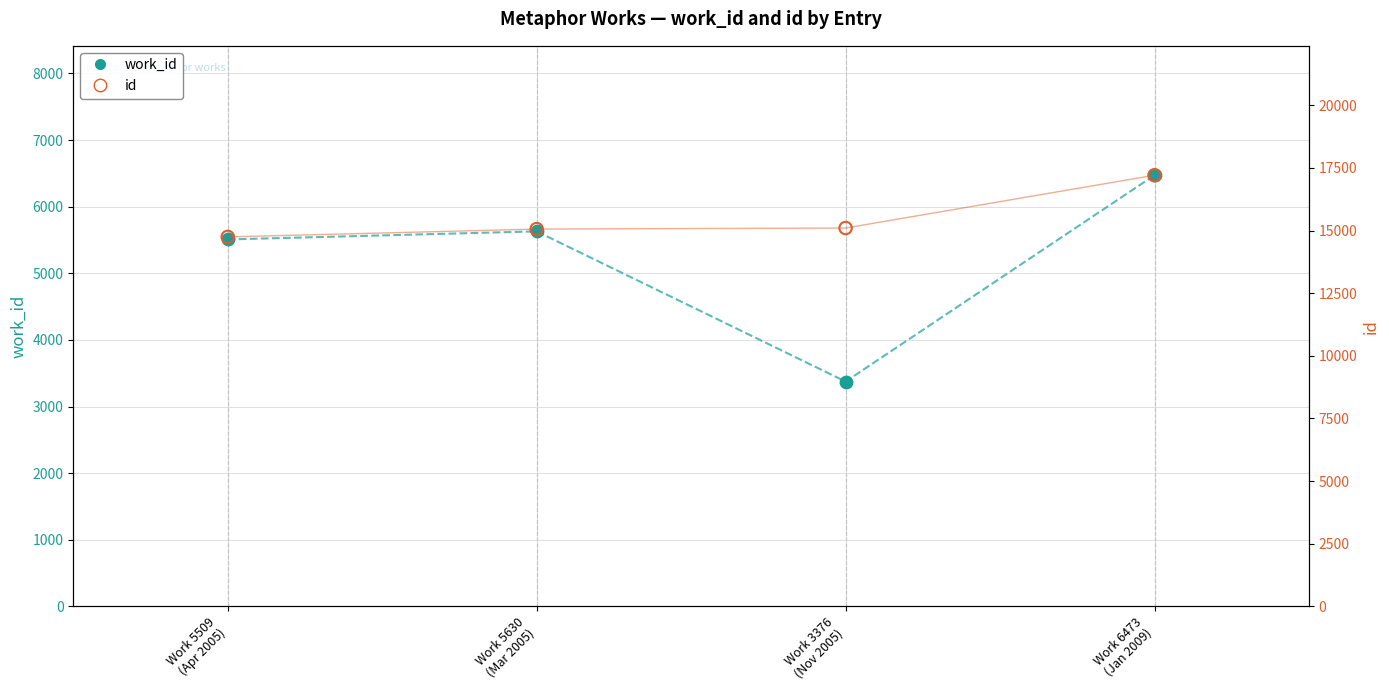

At which category is the sum across all series the highest?

Work 6473
(Jan 2009)